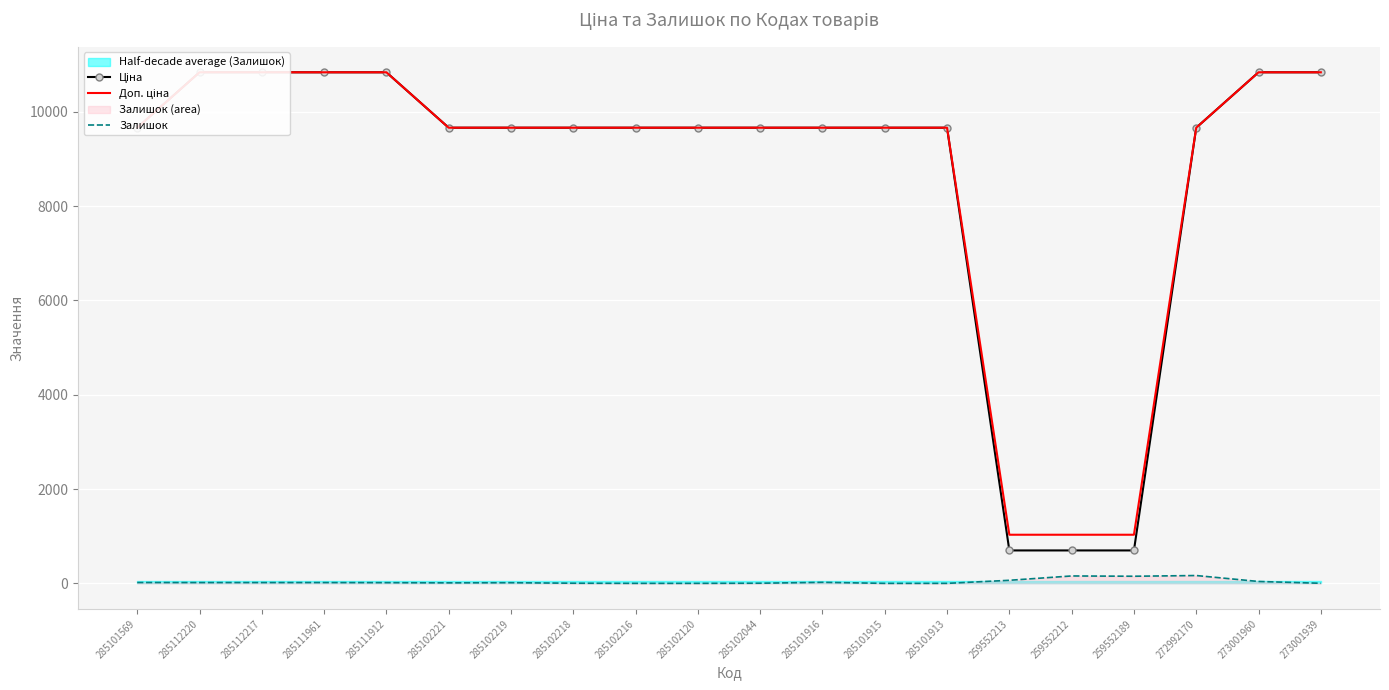

The value of Залишок at 285101916 is 29.3. True or false?

False